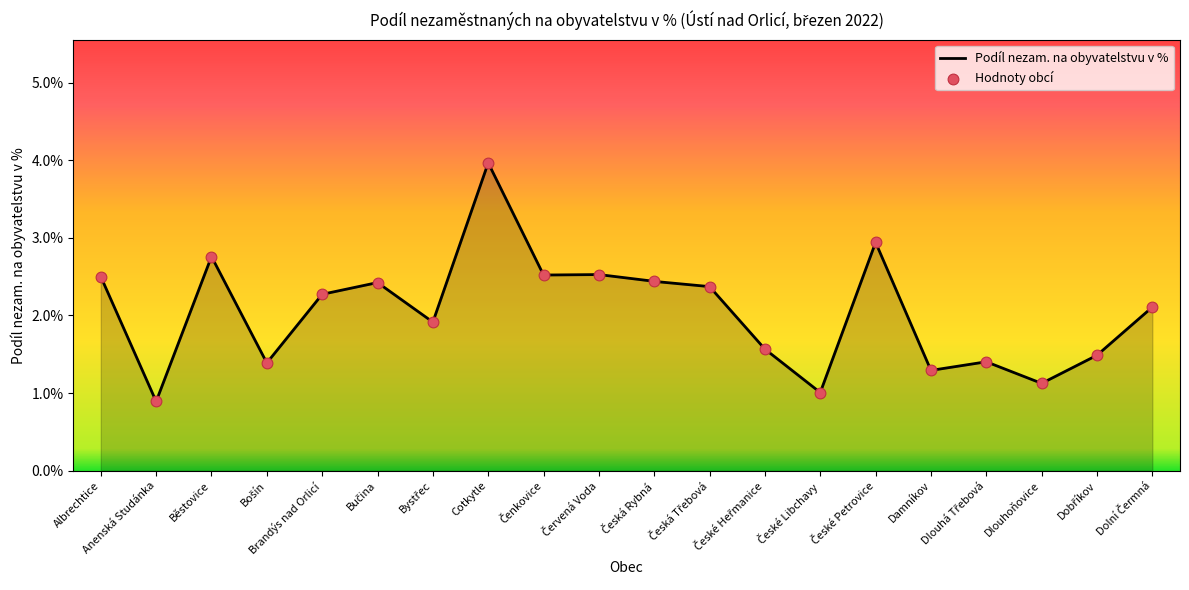

What is the smallest value displayed?

0.9